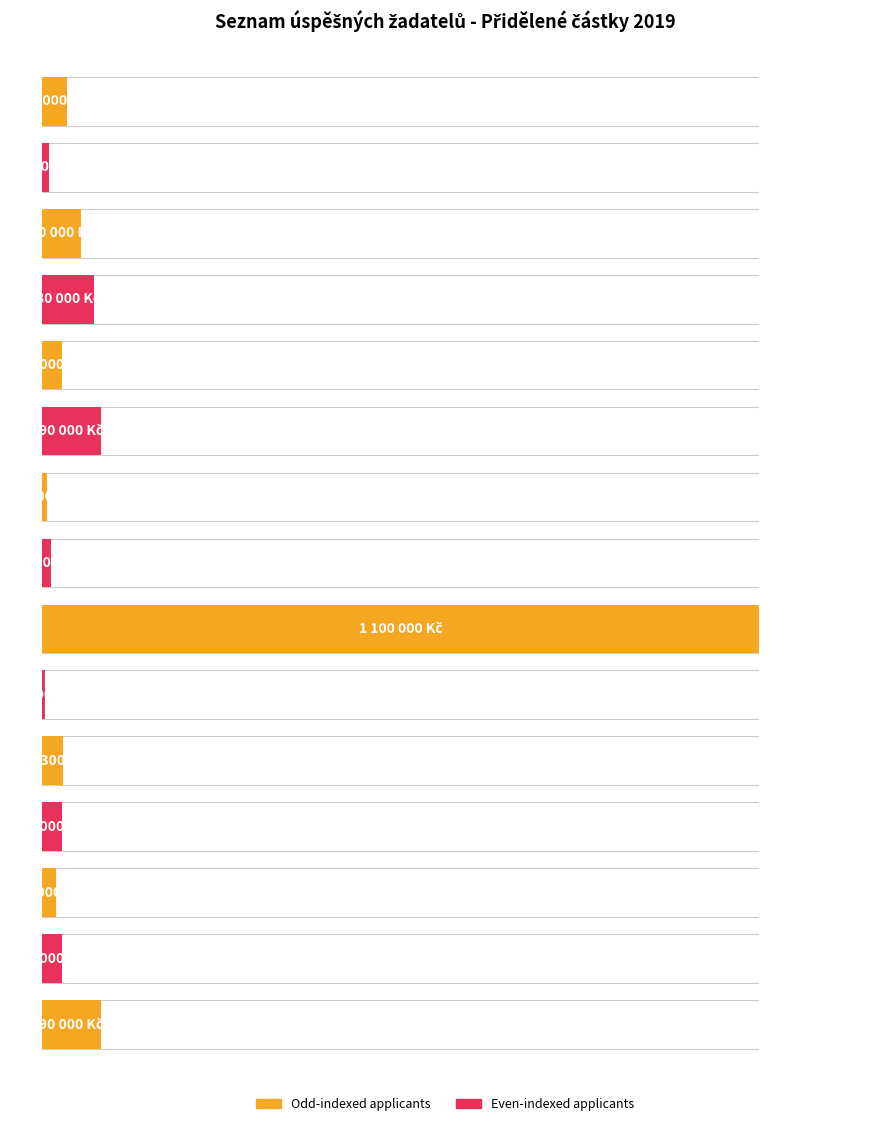

Does the chart contain stacked bars?

No